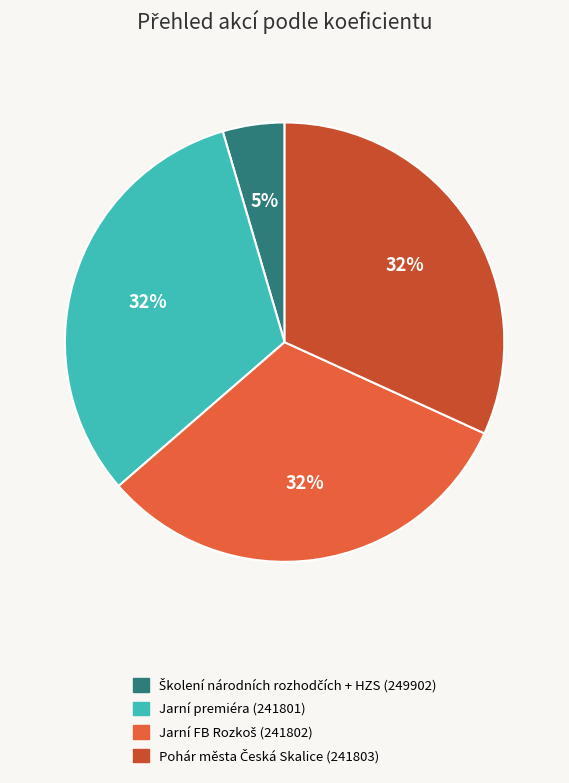

Which category has the smallest portion of the pie?

249902